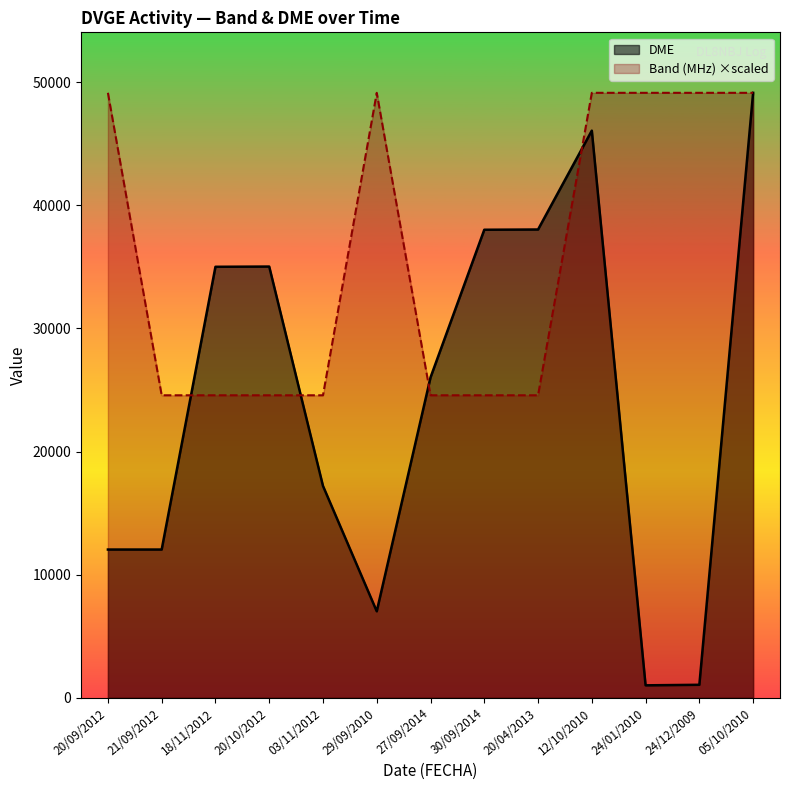

Count the number of data series in this chart.

2